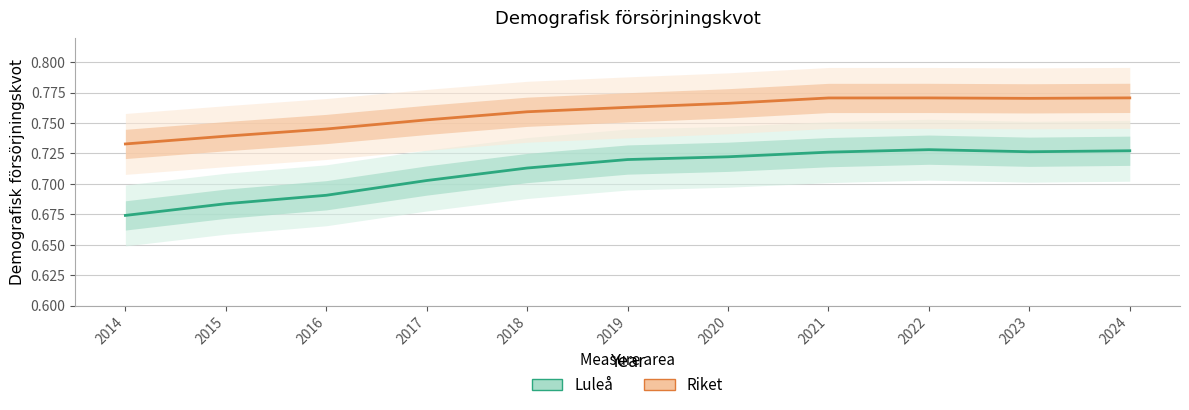

Is this an area chart (filled region under the line)?

No